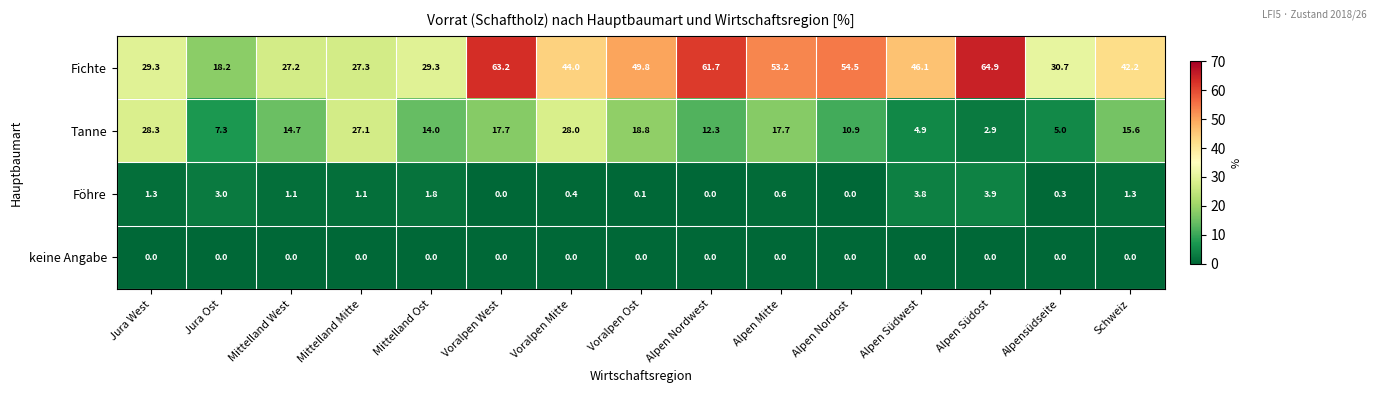

What is the difference between the maximum and minimum values in the Föhre series?

3.9